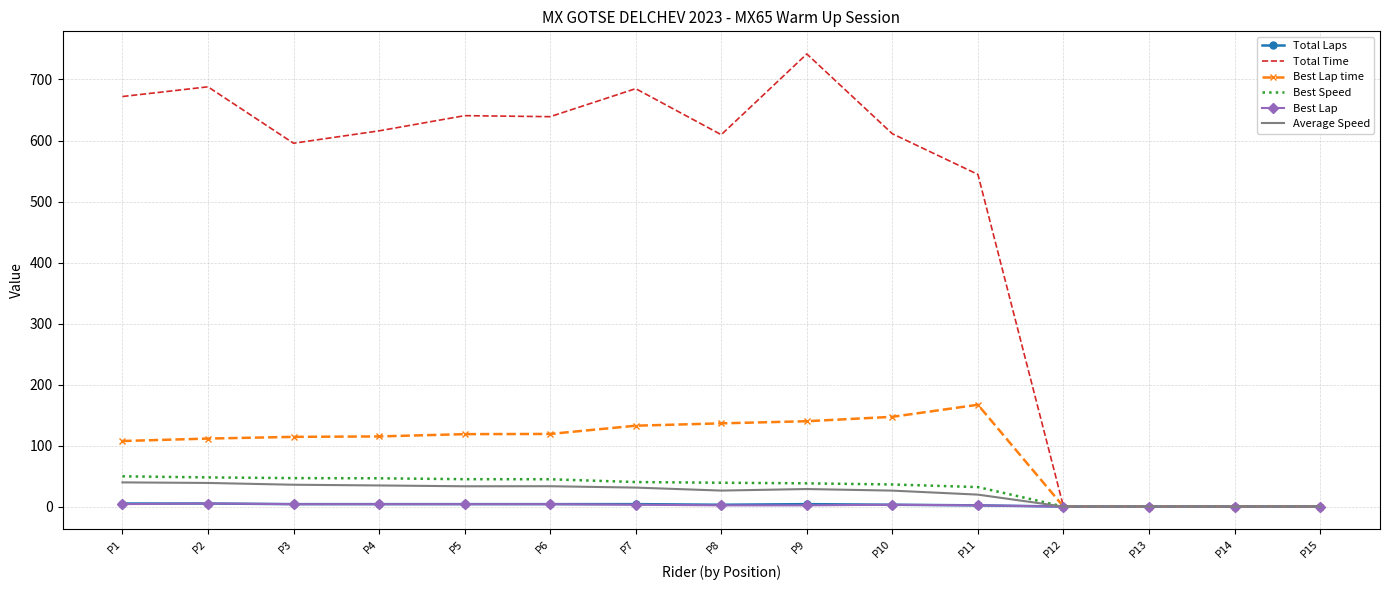

The value of Best Lap time at P8 is 49.3. True or false?

False